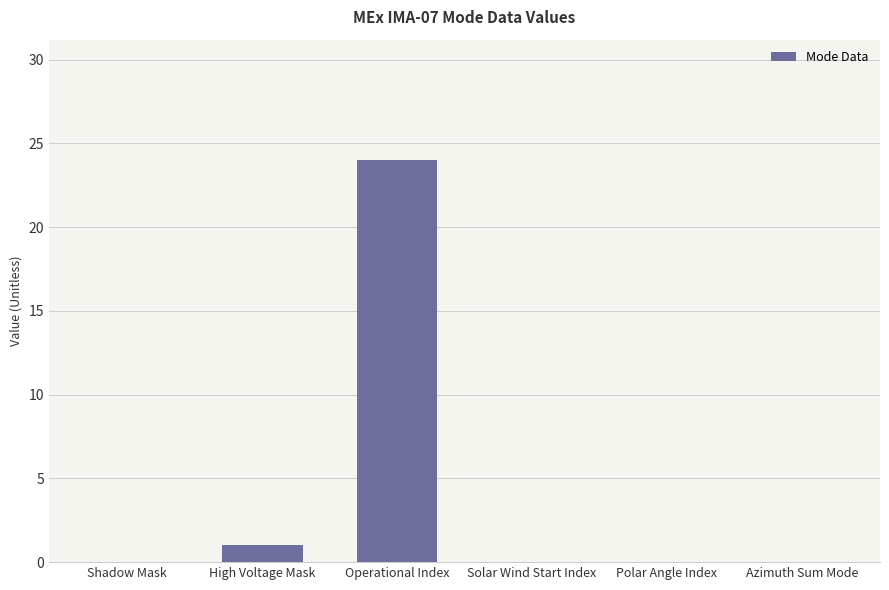

Between High Voltage Mask and Polar Angle Index, which is larger?

High Voltage Mask